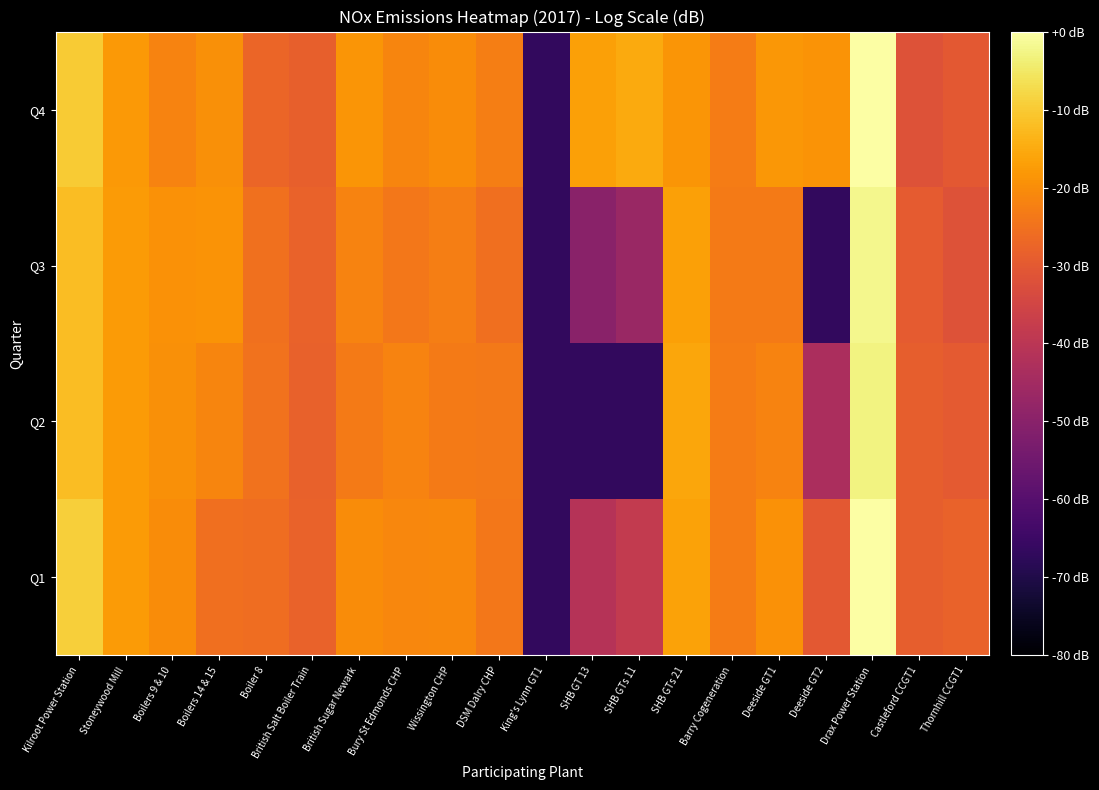

Between King's Lynn GT1 and Drax Power Station, which series saw the biggest shift?

Q1